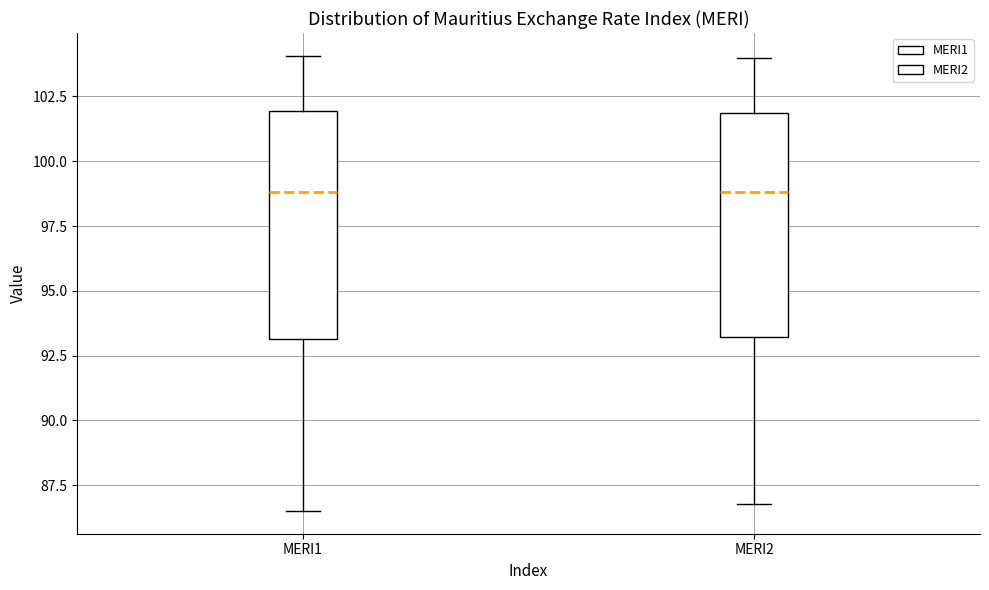

Where does the upper whisker of the box for MERI1 end on the y-axis? The values are not printed on the chart, so give them approximately, as read against the axis.

104.0